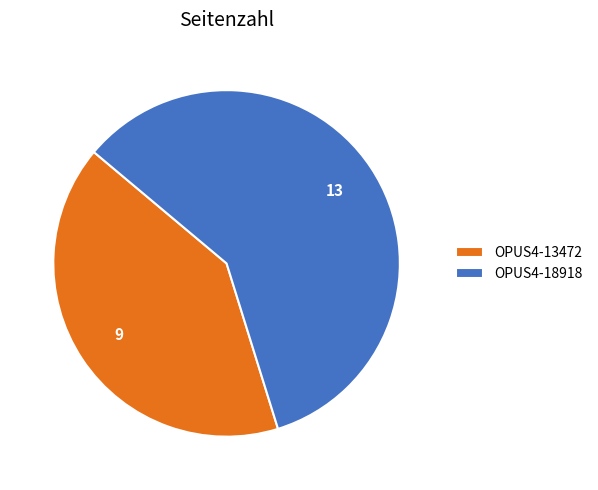

What is the ratio of the value at OPUS4-13472 to the value at OPUS4-18918?

0.7